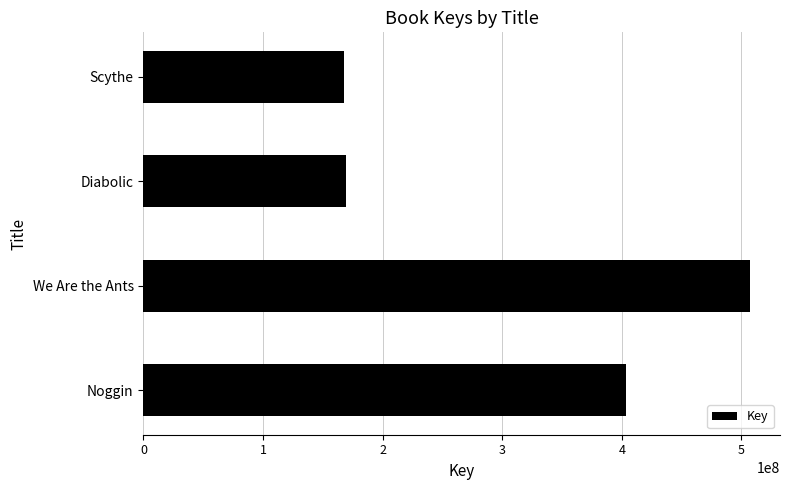

What is the greatest value displayed?

506945211